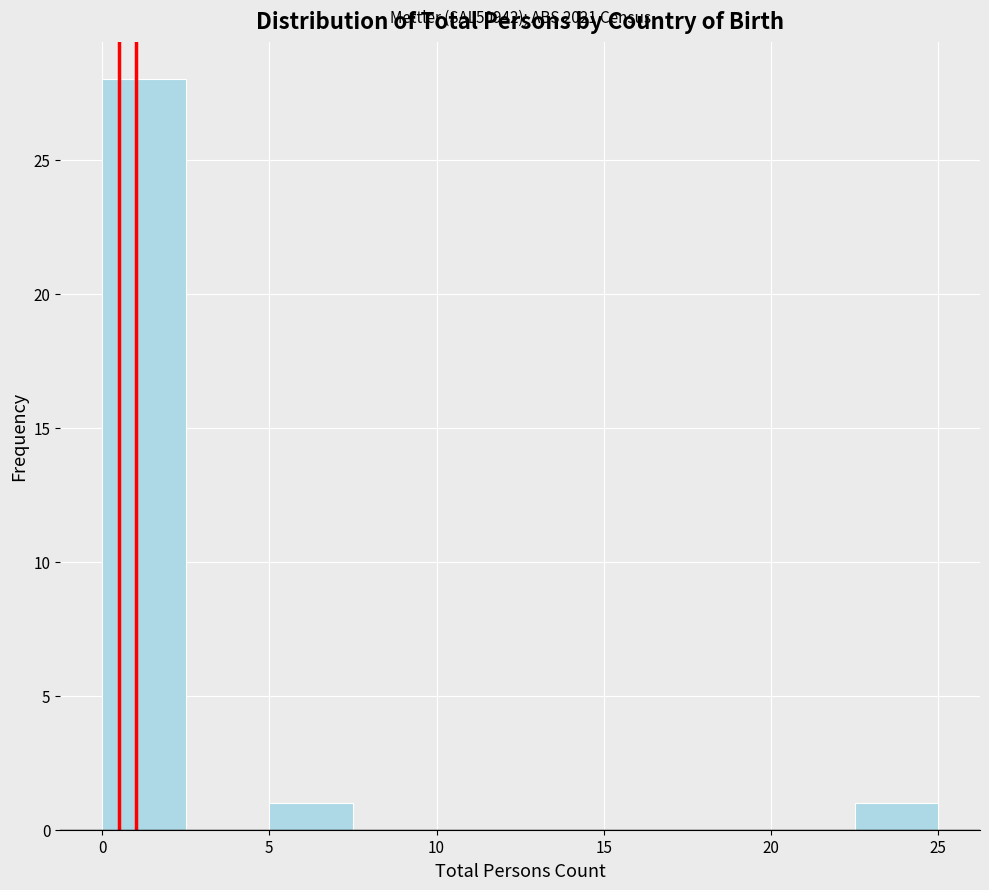

Over which range of the x-axis is the bar tallest?

0.0 to 2.5